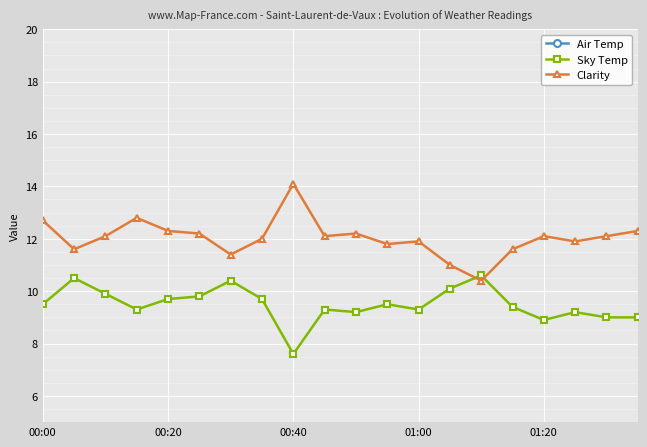

Reading left to right, transcribe all the data shown in this chart.

Air Temp: 22.2	22.1	22.1	22.1	22.0	21.9	21.8	21.7	21.6	21.4	21.4	21.3	21.2	21.0	21.0	21.0	21.0	21.2	21.2	21.3
Sky Temp: 9.5	10.5	9.9	9.3	9.7	9.8	10.4	9.7	7.6	9.3	9.2	9.5	9.3	10.1	10.6	9.4	8.9	9.2	9.0	9.0
Clarity: 12.7	11.6	12.1	12.8	12.3	12.2	11.4	12.0	14.1	12.1	12.2	11.8	11.9	11.0	10.4	11.6	12.1	11.9	12.1	12.3